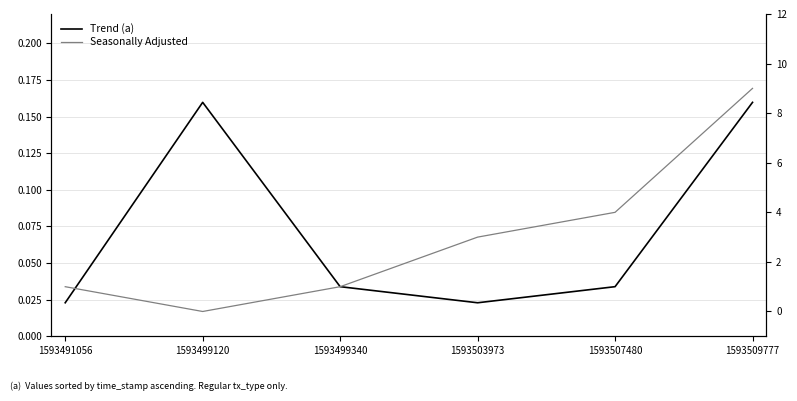

Reading left to right, transcribe all the data shown in this chart.

Trend (a): 0.0	0.2	0.0	0.0	0.0	0.2
Seasonally Adjusted: 1.0	0.0	1.0	3.0	4.0	9.0